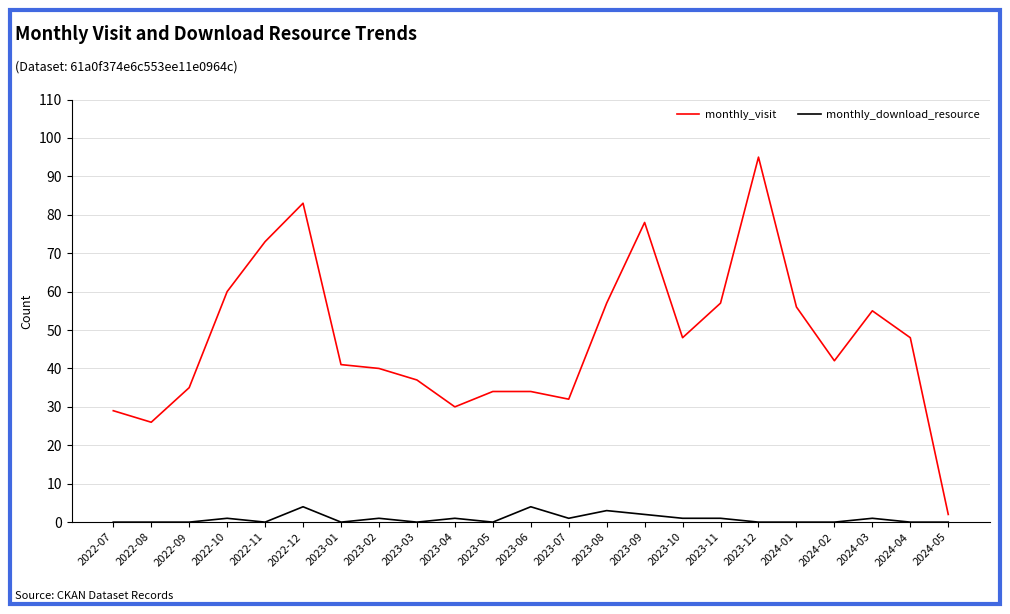

True or false: monthly_visit and monthly_download_resource cross at least once.

False